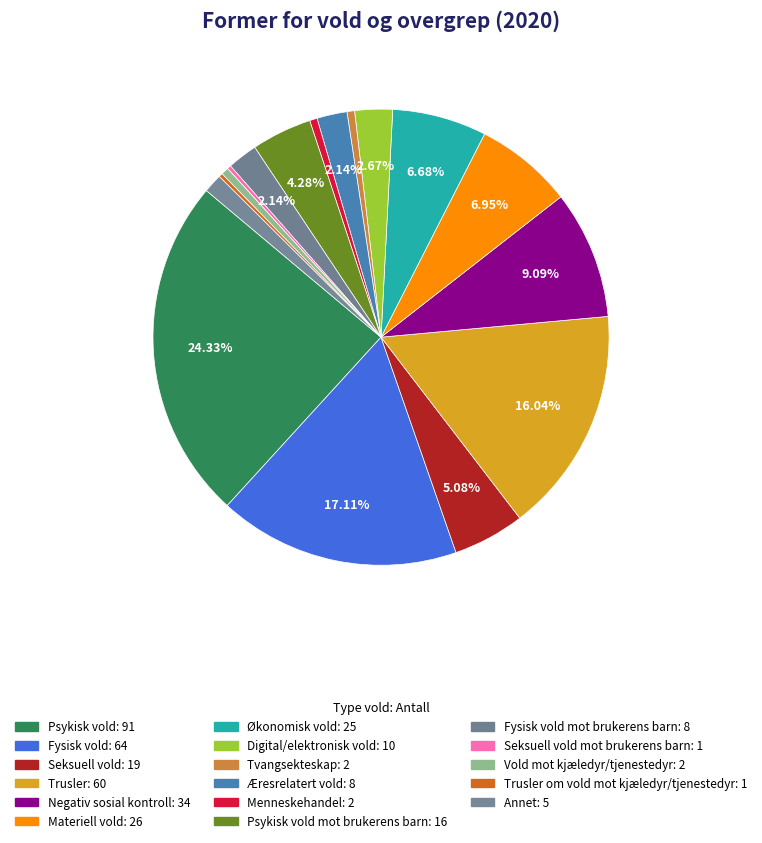

How many slices are in this pie chart?

17